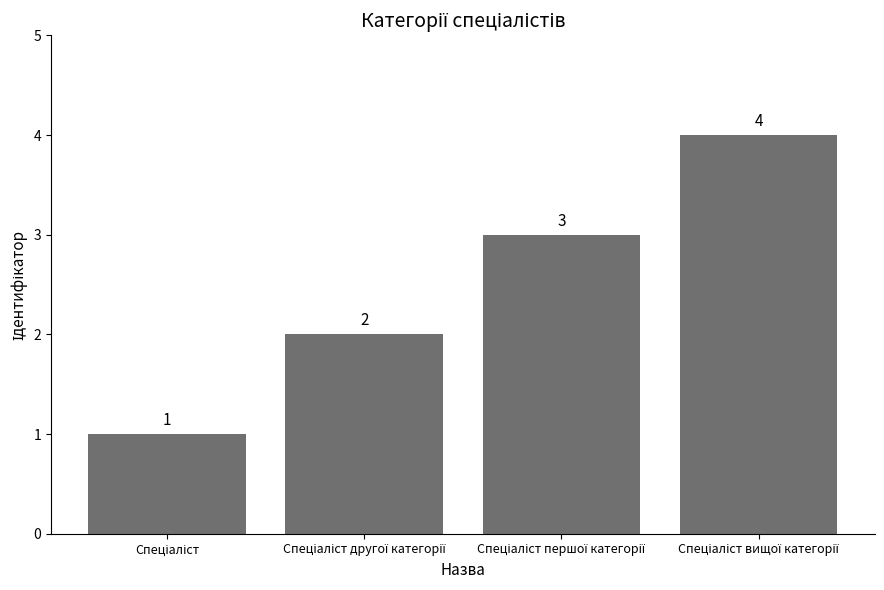

What is the value of the 3rd bar from the left?

3